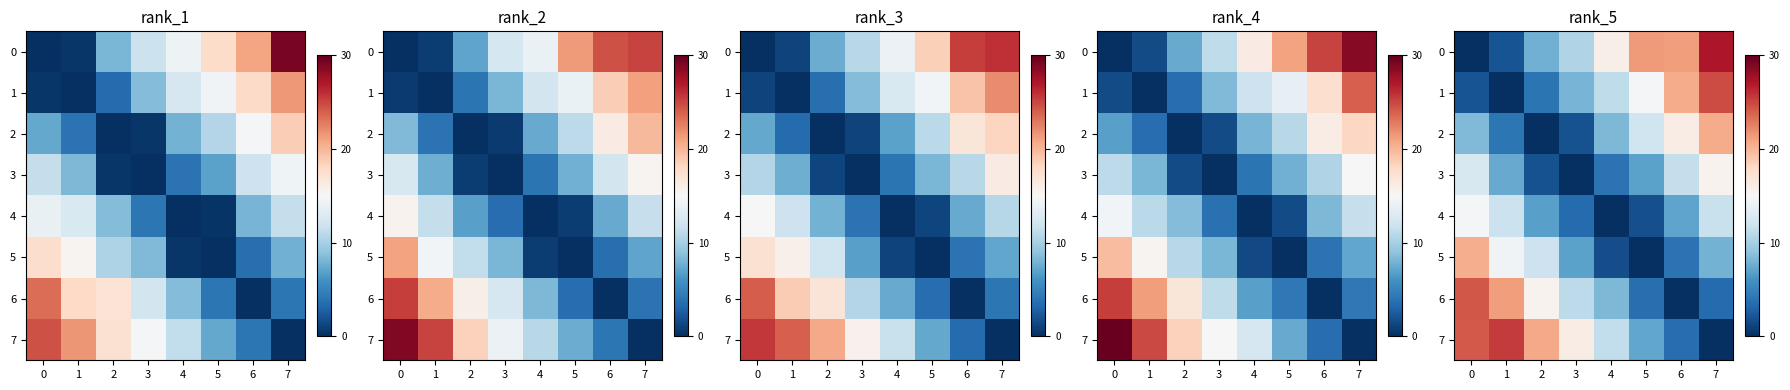

Is the value of 0 at 7 greater than the value of 4 at 5?

Yes